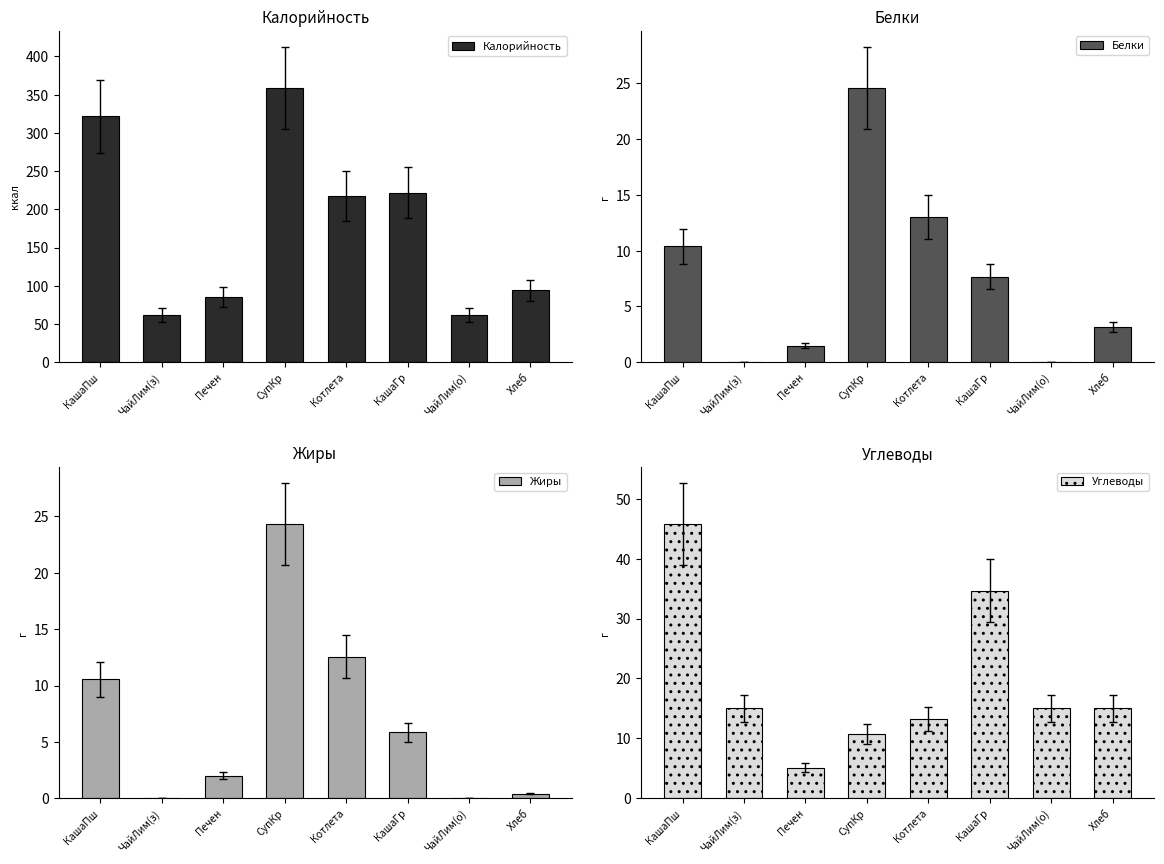

Rank the categories by Жиры value from lowest to highest.

ЧайЛим(з), ЧайЛим(о), Хлеб, Печен, КашаГр, КашаПш, Котлета, СупКр